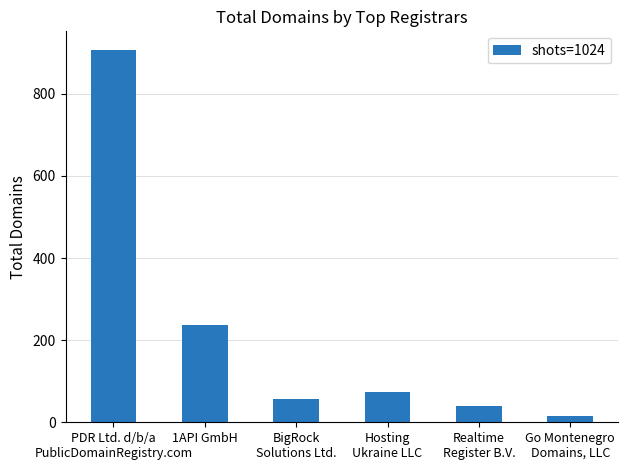

How many bars are there in total?

6